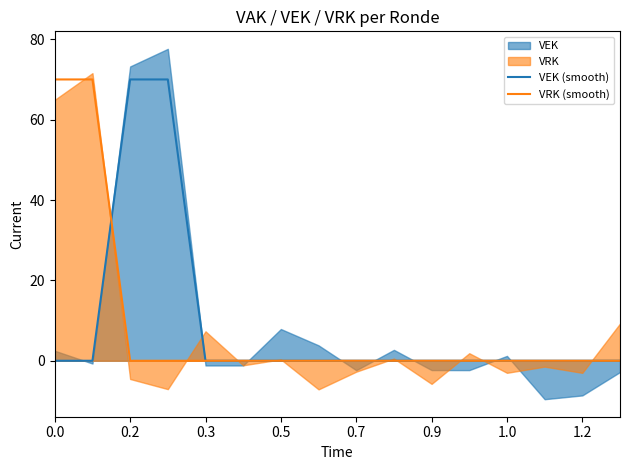

The value of VRK (smooth) at 0.3 is 0. True or false?

True